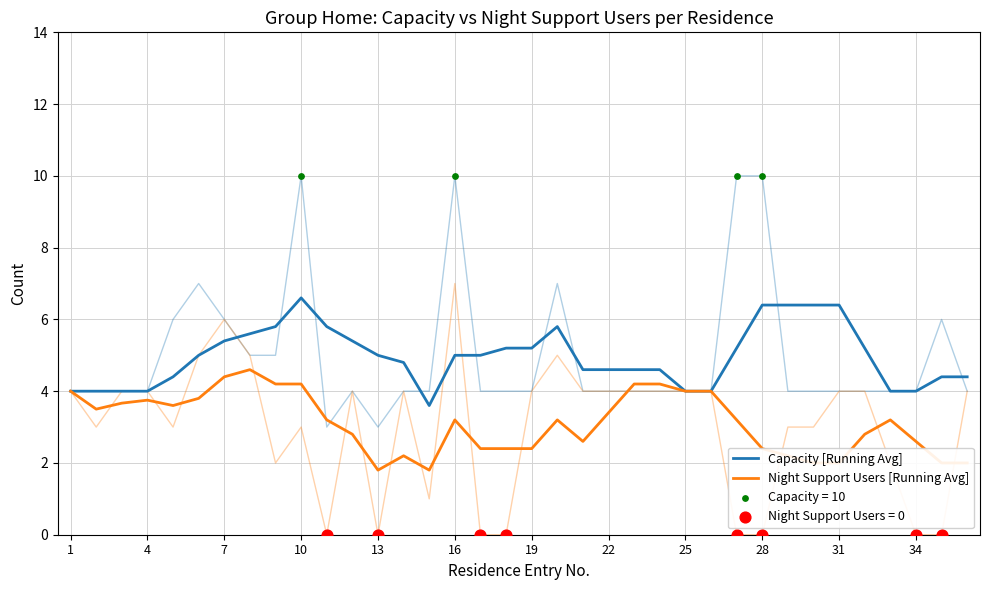

Which series has the largest total across all categories?

Capacity [Running Avg]